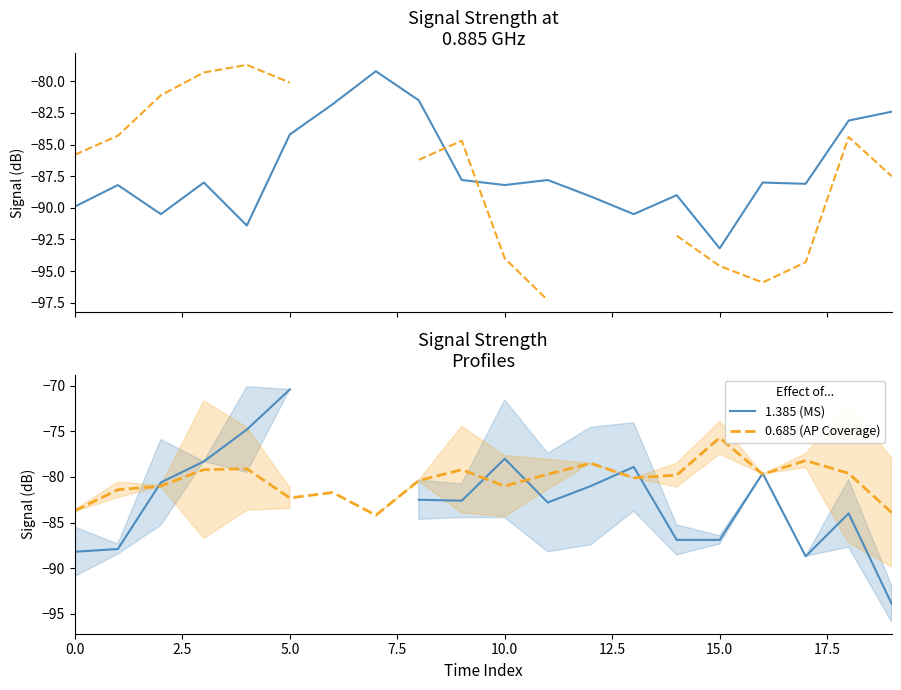

How many lines are shown in the chart?

2